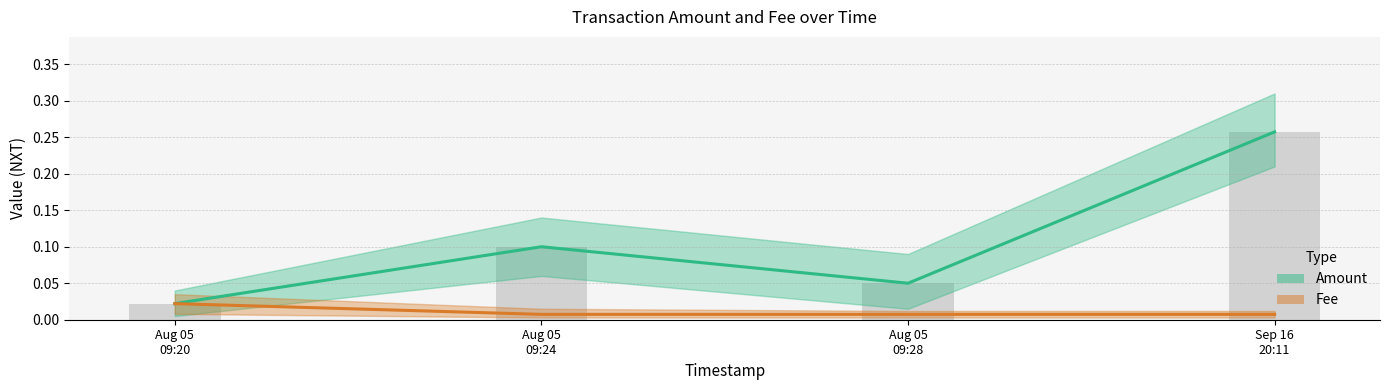

At which category does the chart reach its minimum across all series?

Aug 05
09:24